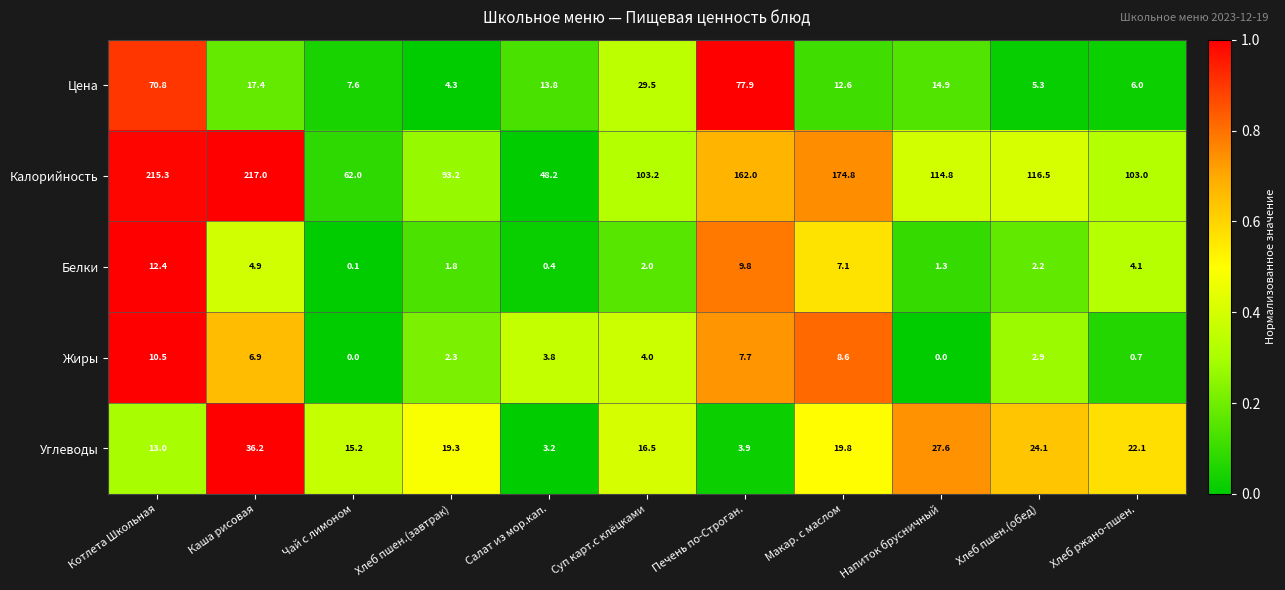

What is the spread (max minus min) of values at Салат из мор.кап.?

47.8